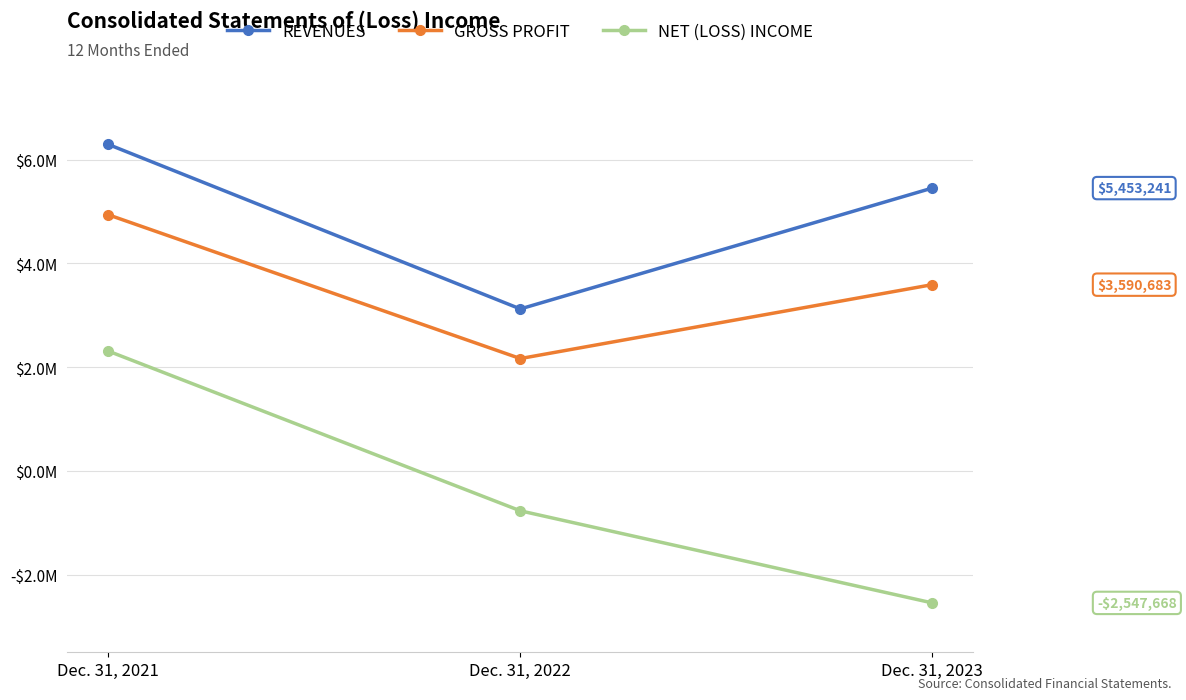

What is the difference between the highest and lowest values at Dec. 31, 2022?

3893807